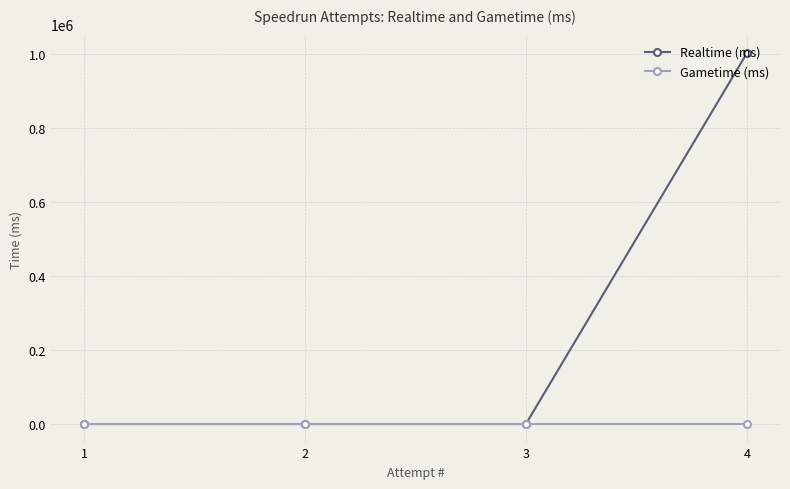

How many values in the Realtime (ms) series exceed 0?

1